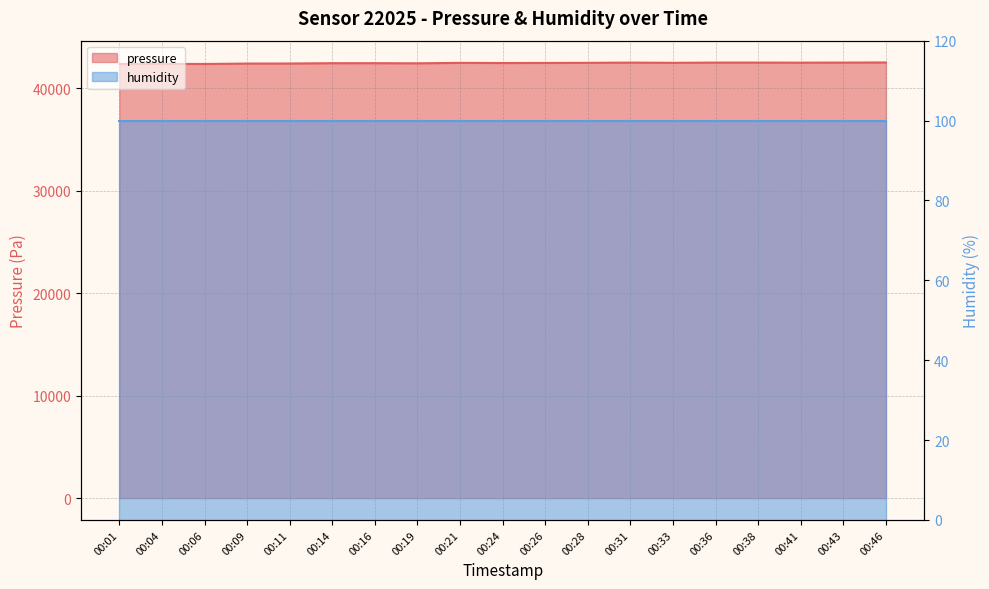

Reading left to right, extract all data points from this chart.

42392.0	42401.9	42394.0	42433.9	42437.9	42469.8	42471.8	42457.8	42501.8	42485.8	42493.8	42505.8	42527.8	42505.8	42529.8	42529.8	42521.8	42529.8	42541.7